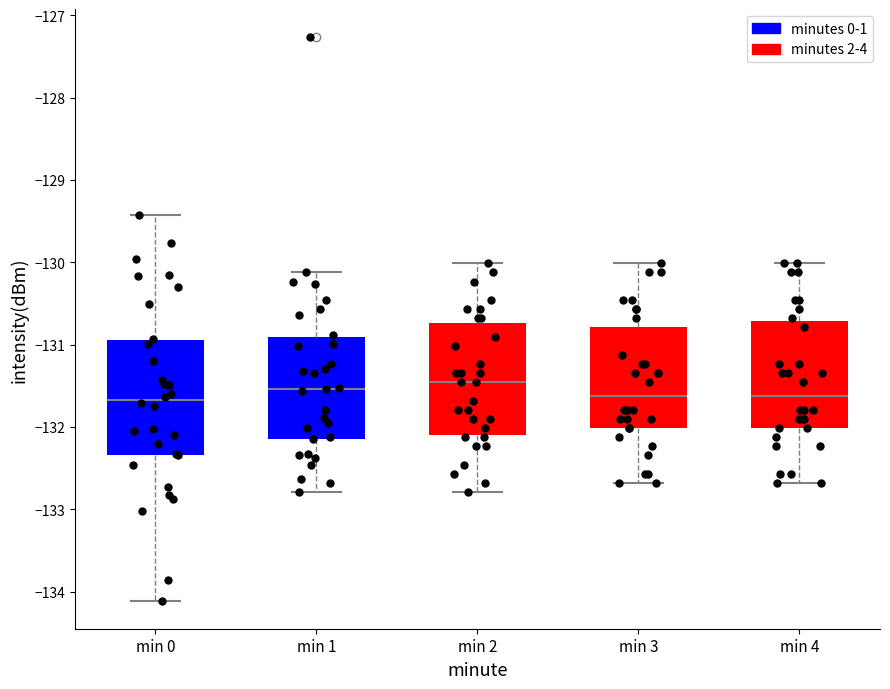

Reading left to right, read every box against the y-axis: the position of its median line, the range the box covers, and the ends of its whiskers. The values are not printed on the chart, so give them approximately, as read against the axis.

min 0: median -131.7, box -132.3 to -130.9, whiskers -134.1 to -129.4
min 1: median -131.5, box -132.1 to -130.9, whiskers -132.8 to -130.1
min 2: median -131.5, box -132.1 to -130.7, whiskers -132.8 to -130.0
min 3: median -131.6, box -132.0 to -130.8, whiskers -132.7 to -130.0
min 4: median -131.6, box -132.0 to -130.7, whiskers -132.7 to -130.0